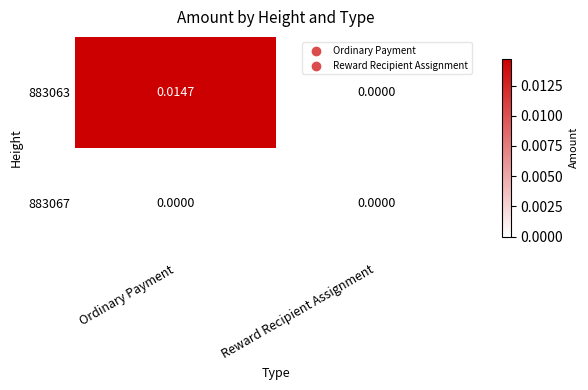

At which category is the sum across all series the highest?

Ordinary Payment